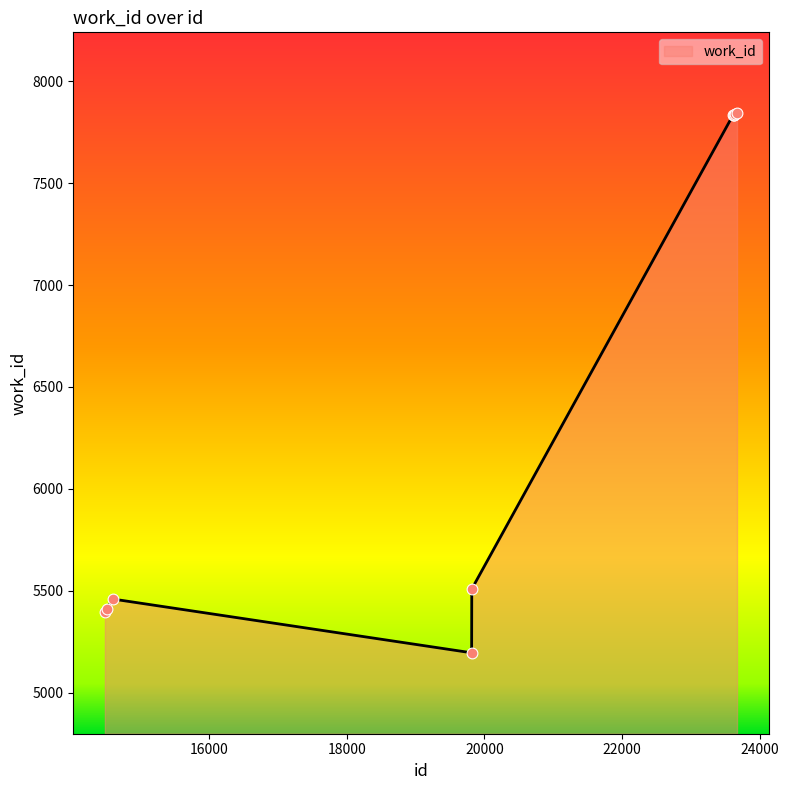

What is the maximum value shown in the chart?

7844